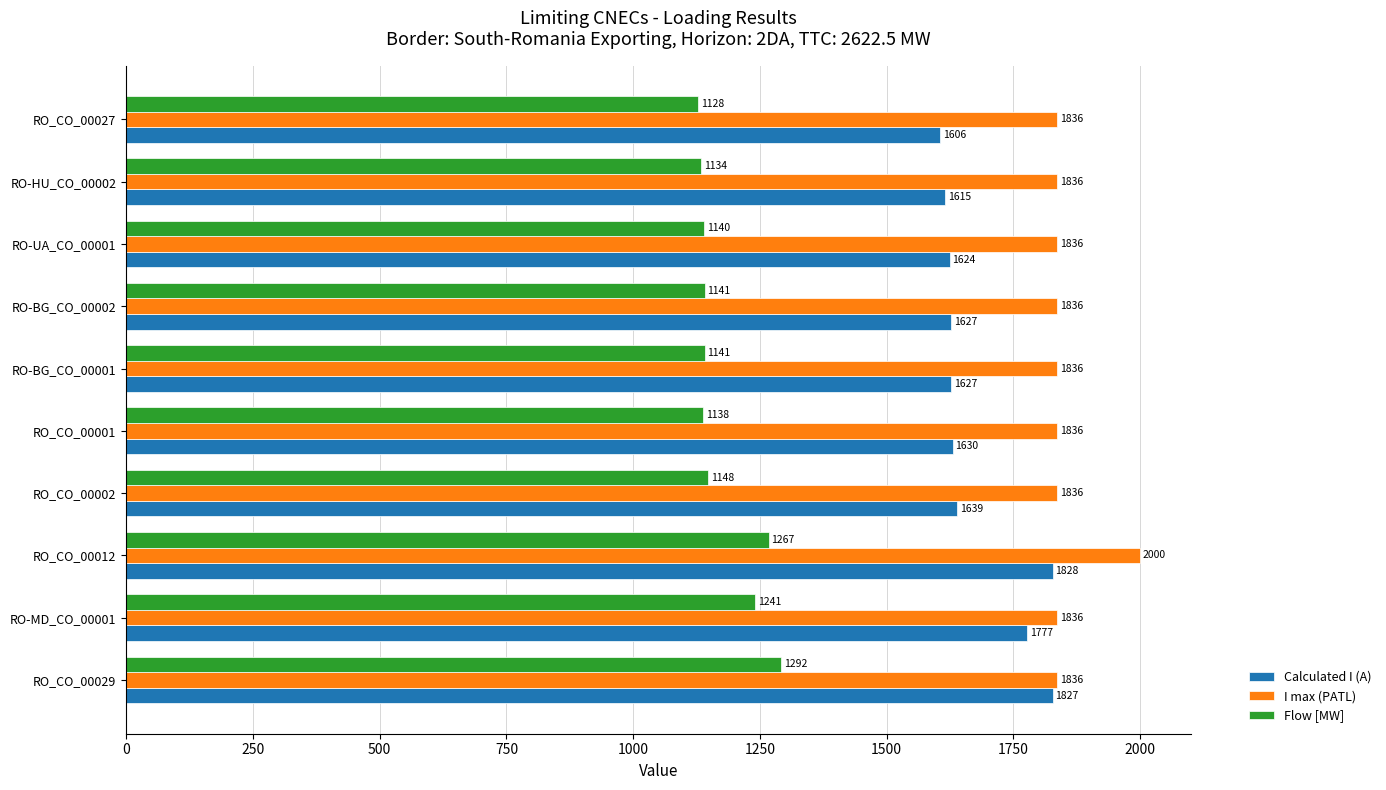

How many values in the Calculated I (A) series are below 1630?

5